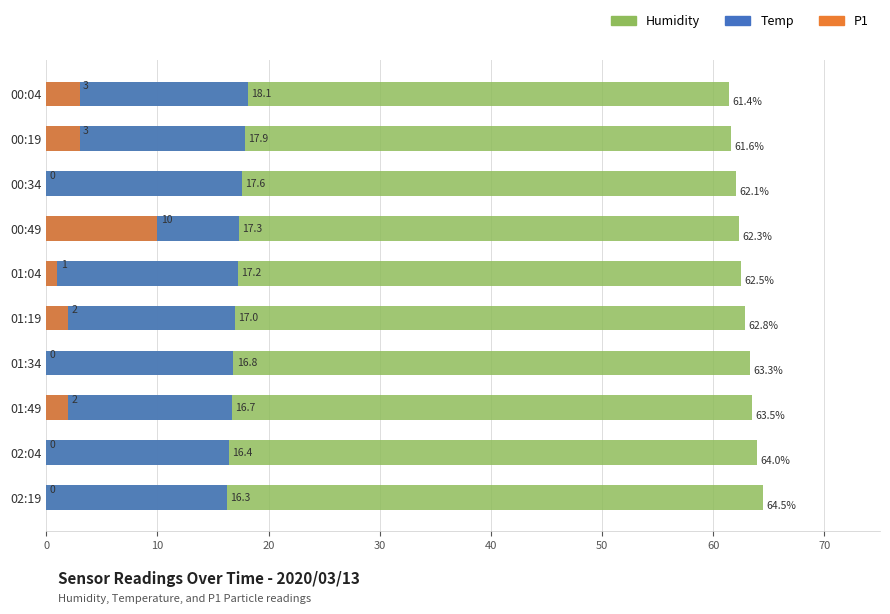

Count the number of categories in the chart.

10